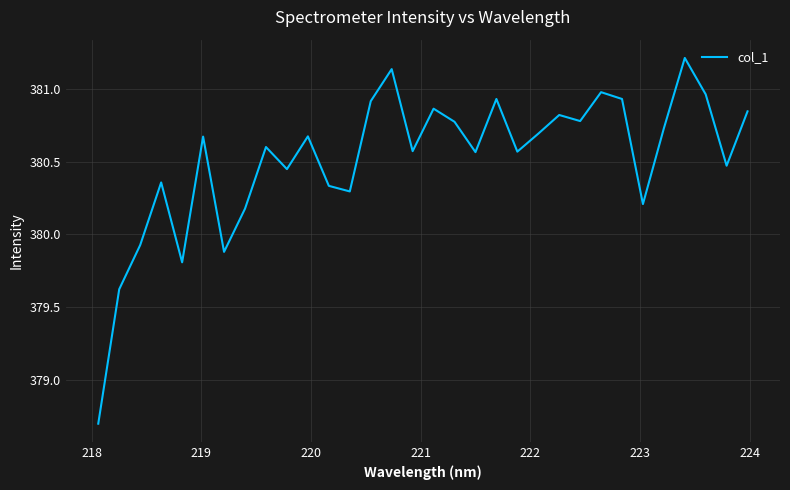

What is the minimum value shown in the chart?

378.7